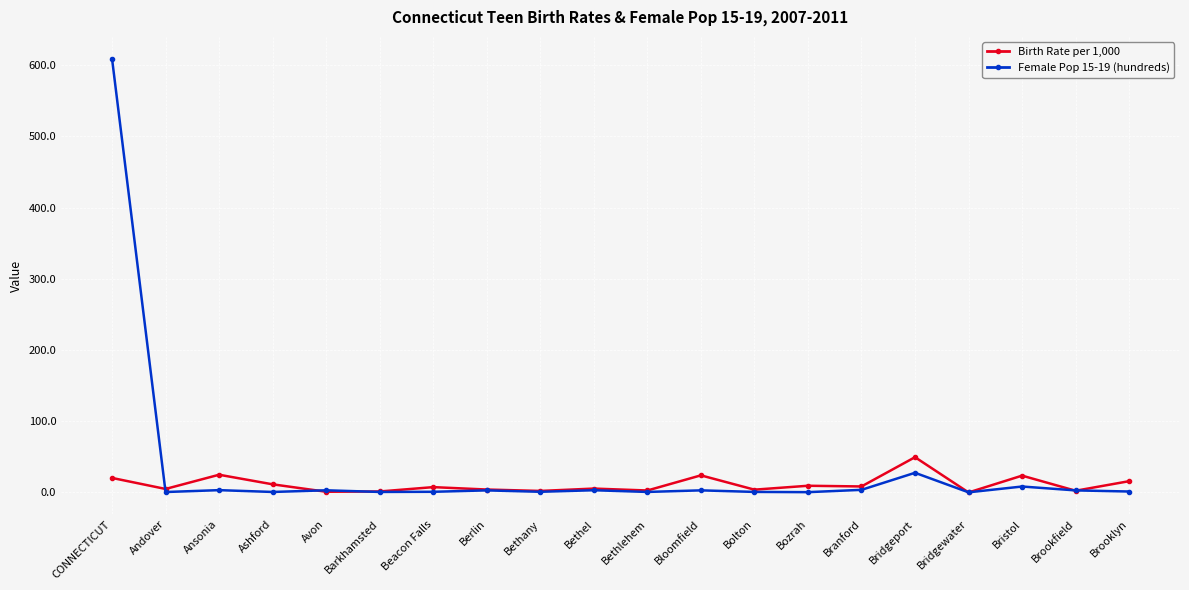

True or false: Female Pop 15-19 (hundreds) has a value of 930.4 at CONNECTICUT.

False